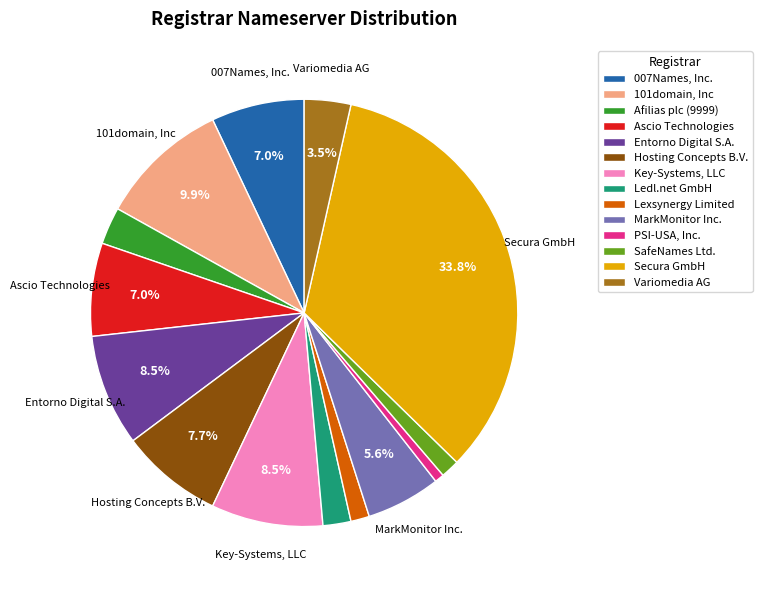

Does Variomedia AG account for over 50% of the chart?

No